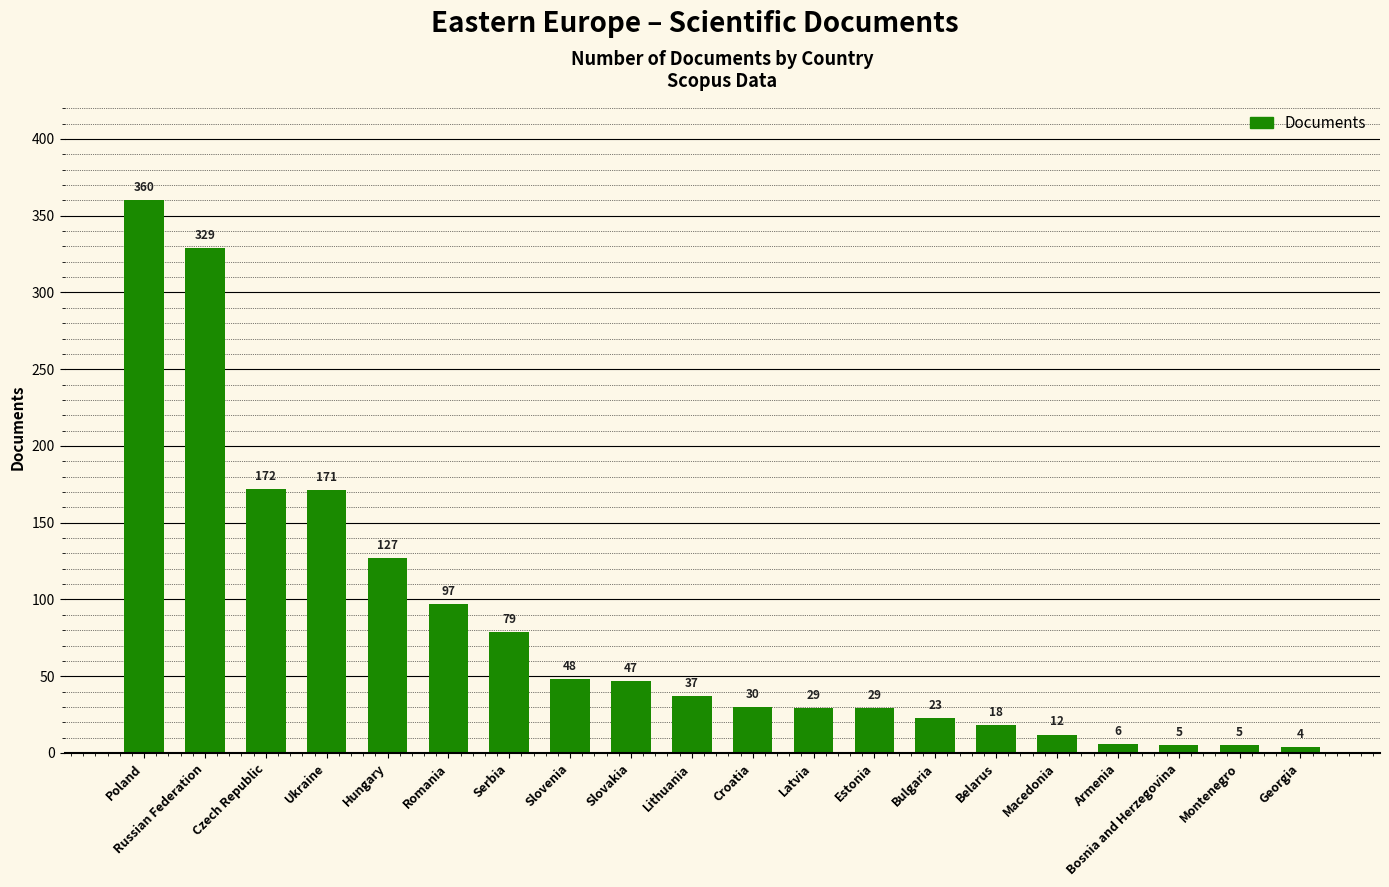

True or false: the data shows 56 at Romania.

False